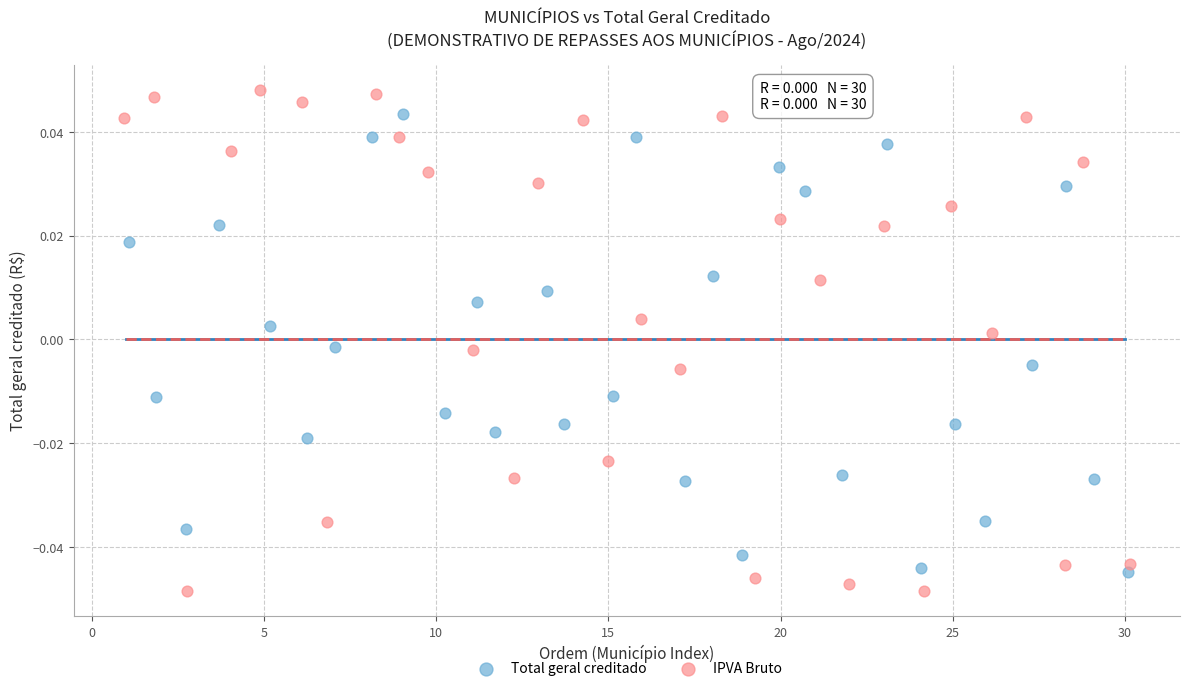

Which series has the largest Y range (max minus min)?

IPVA Bruto